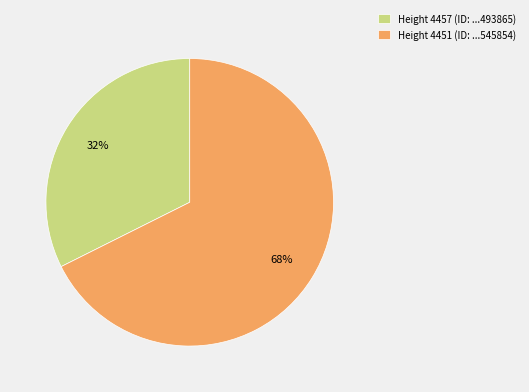

Between Height 4451 (ID: ...545854) and Height 4457 (ID: ...493865), which is larger?

Height 4451 (ID: ...545854)